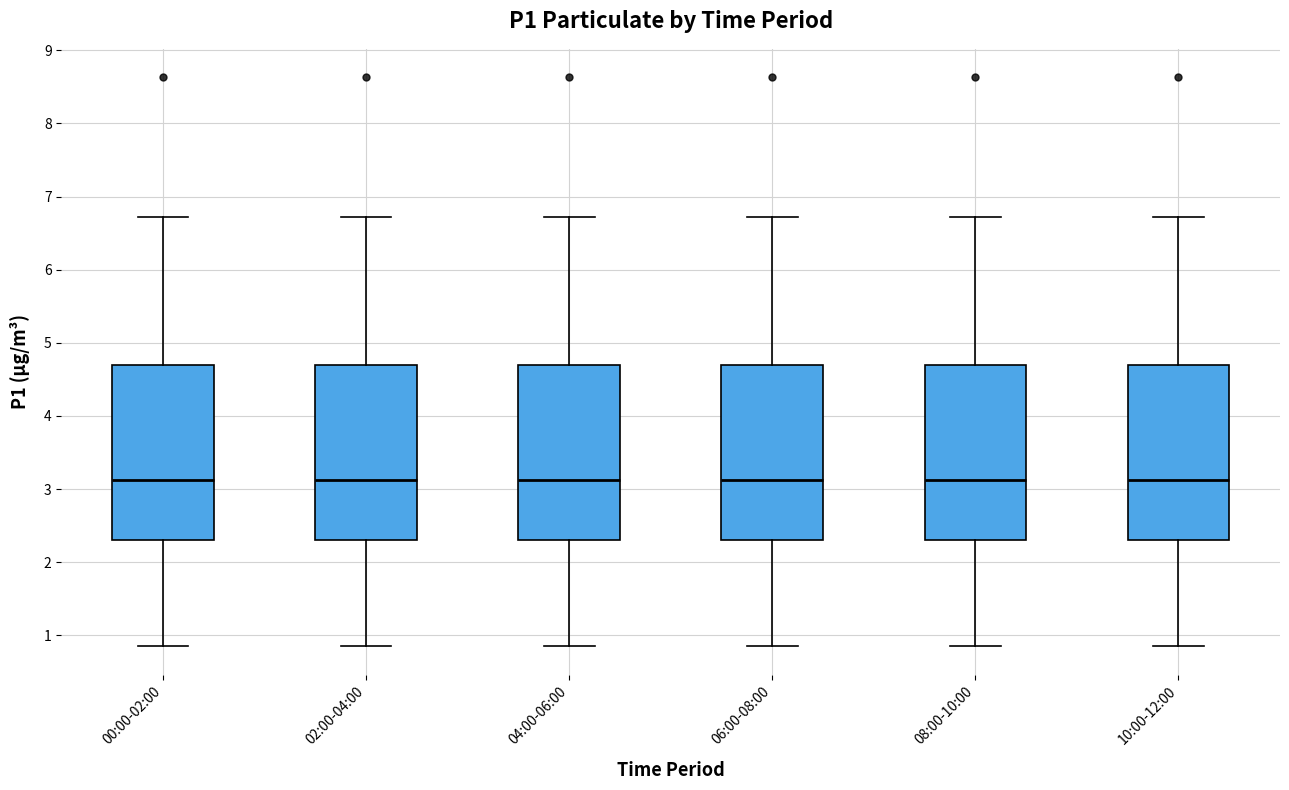

Reading left to right, transcribe this box plot: for each box, give where its median line is, the range the box spans, and where its two whiskers end, as read against the y-axis. The values are not printed on the chart, so give them approximately, as read against the axis.

00:00-02:00: median 3.1, box 2.3 to 4.7, whiskers 0.9 to 6.7
02:00-04:00: median 3.1, box 2.3 to 4.7, whiskers 0.9 to 6.7
04:00-06:00: median 3.1, box 2.3 to 4.7, whiskers 0.9 to 6.7
06:00-08:00: median 3.1, box 2.3 to 4.7, whiskers 0.9 to 6.7
08:00-10:00: median 3.1, box 2.3 to 4.7, whiskers 0.9 to 6.7
10:00-12:00: median 3.1, box 2.3 to 4.7, whiskers 0.9 to 6.7